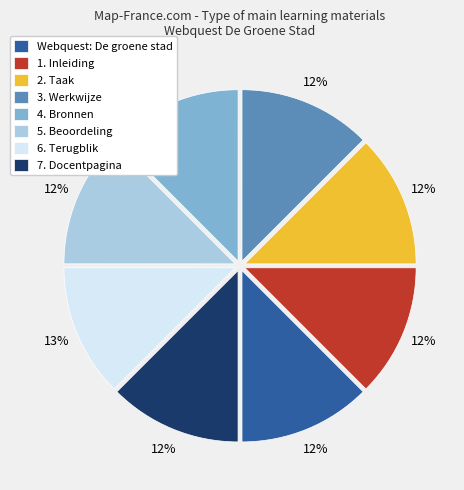

To the nearest percent, what is the combined percentage of 4. Bronnen and 5. Beoordeling?

25%